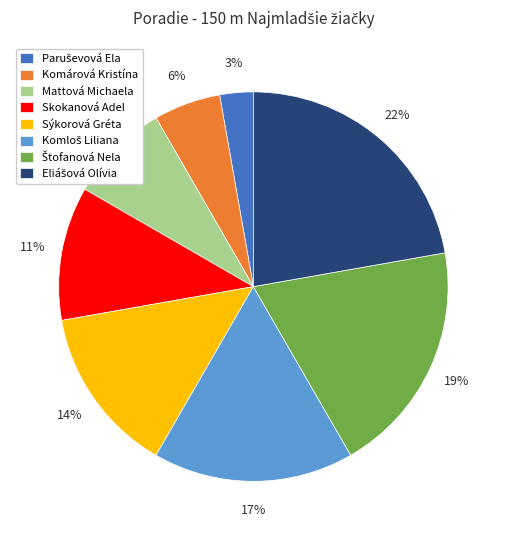

Is it true that Komárová Kristína is 1% of the pie?

False